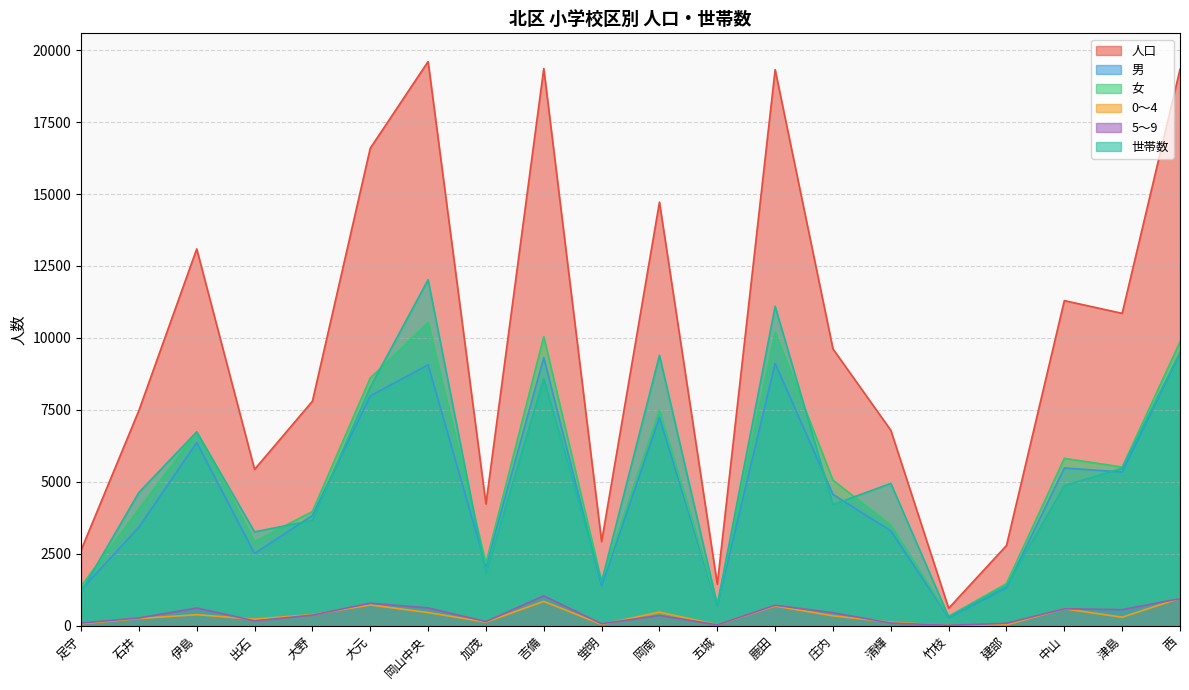

Reading right to left, what are all the values shown in this chart?

人口: 19336	10854	11297	2788	607	6792	9619	19323	1442	14719	2926	19362	4231	19604	16591	7801	5433	13093	7478	2622
男: 9472	5341	5481	1323	280	3298	4564	9115	698	7236	1387	9316	2057	9066	7984	3832	2508	6365	3423	1247
女: 9864	5513	5816	1465	327	3494	5055	10208	744	7483	1539	10046	2174	10538	8607	3969	2925	6728	4055	1375
0～4: 957	296	590	32	11	123	345	686	34	475	44	847	126	457	724	387	229	384	251	69
5～9: 941	559	589	85	16	94	453	712	32	358	68	1037	145	619	783	370	169	617	269	93
世帯数: 9498	5472	4867	1384	308	4946	4208	11099	723	9398	1531	8588	1817	12023	8290	3664	3261	6738	4631	1178